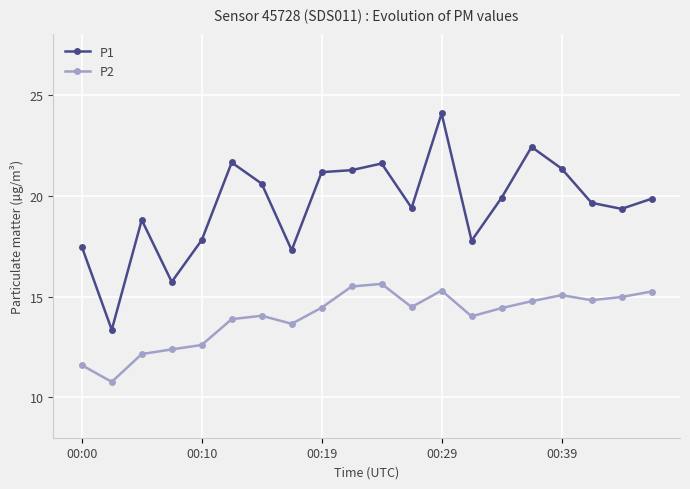

True or false: P2 and P1 intersect in this chart.

False